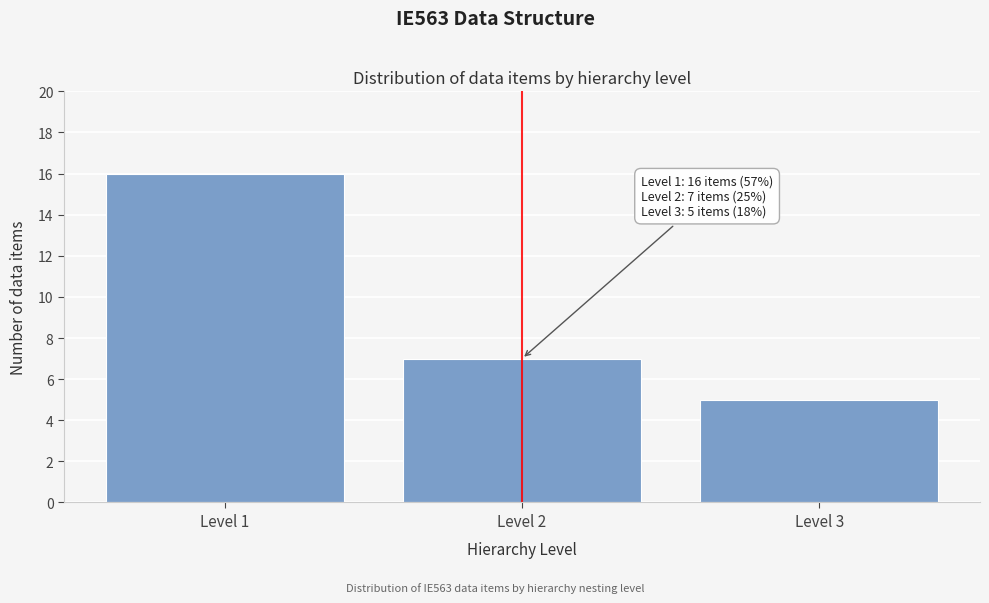

Reading left to right, transcribe all the data shown in this chart.

16	7	5